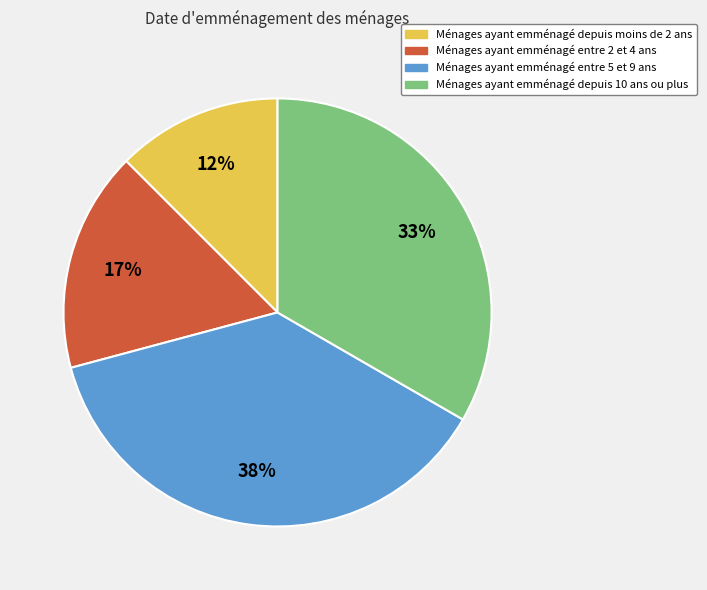

To the nearest percent, what is the average slice percentage?

25%